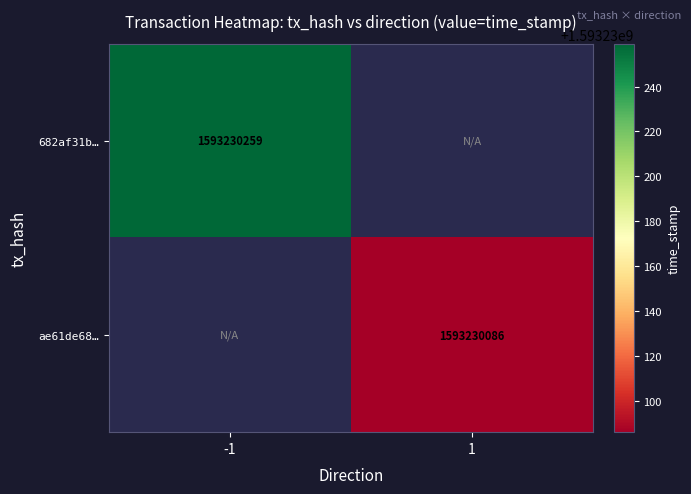

Rank the series at direction from highest to lowest value.

ae61de68919e81fc5b6721603183d2b0ac7f7e6, 682af31b6d52d9422a57ade41c9d5c456a6e240